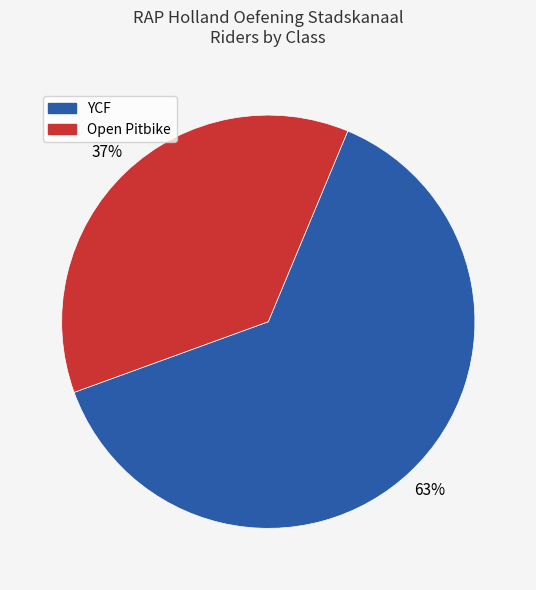

Which slice is the largest?

YCF